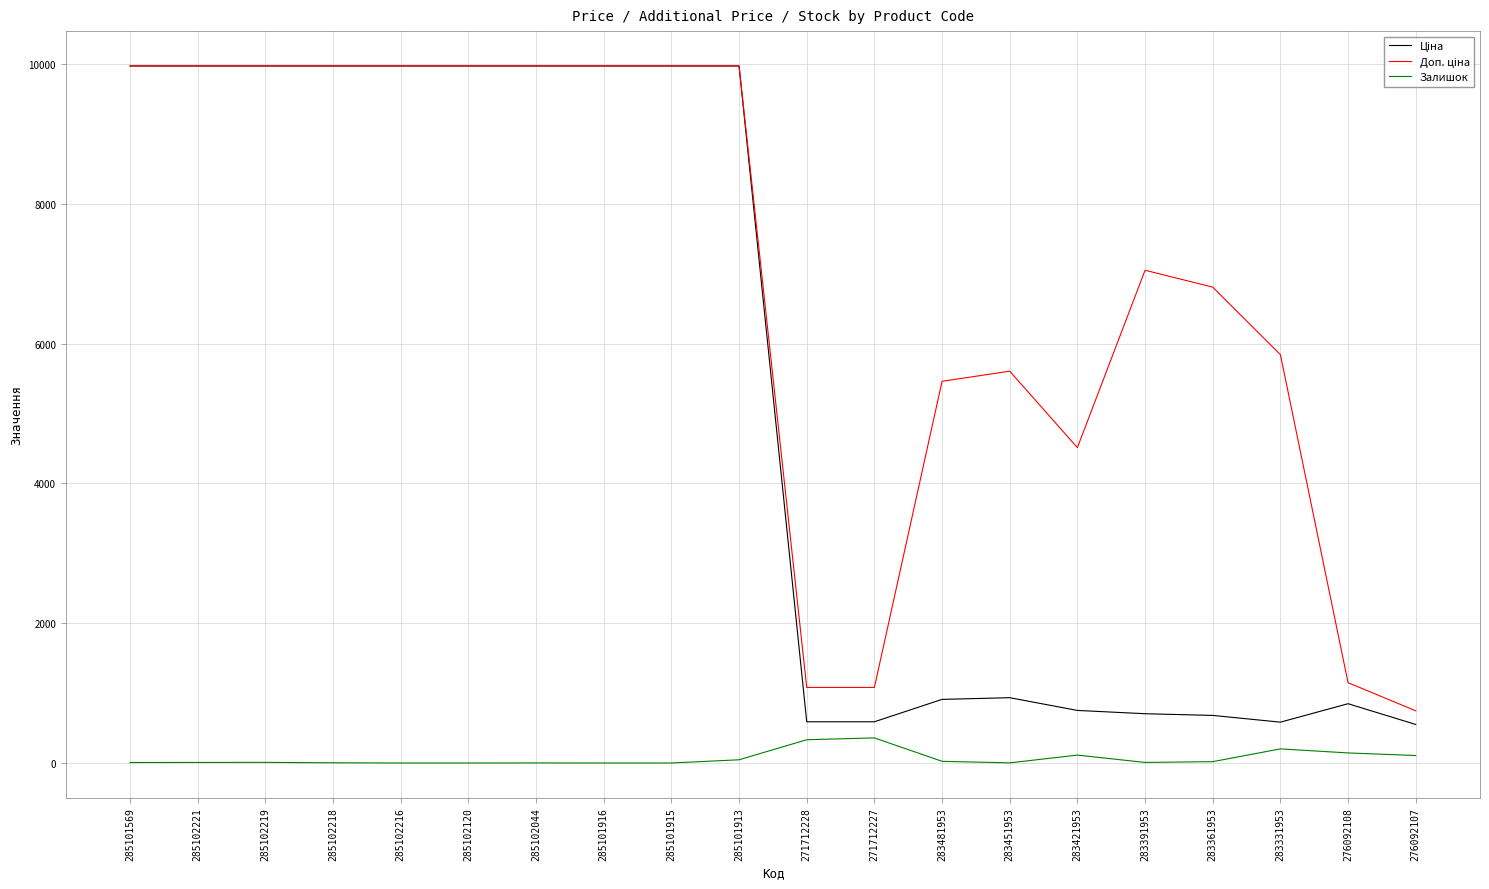

The Залишок series shows 1.0 at 285102044. True or false?

True